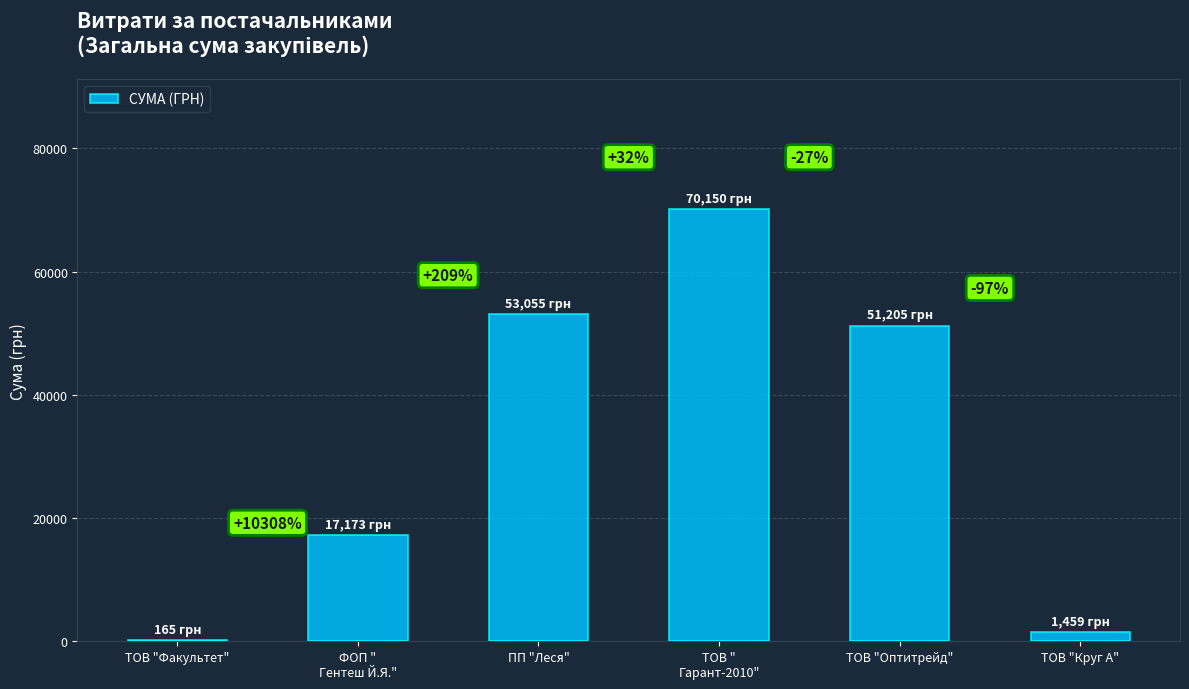

What is the label of the 3rd bar from the right?

ТОВ "
Гарант-2010"